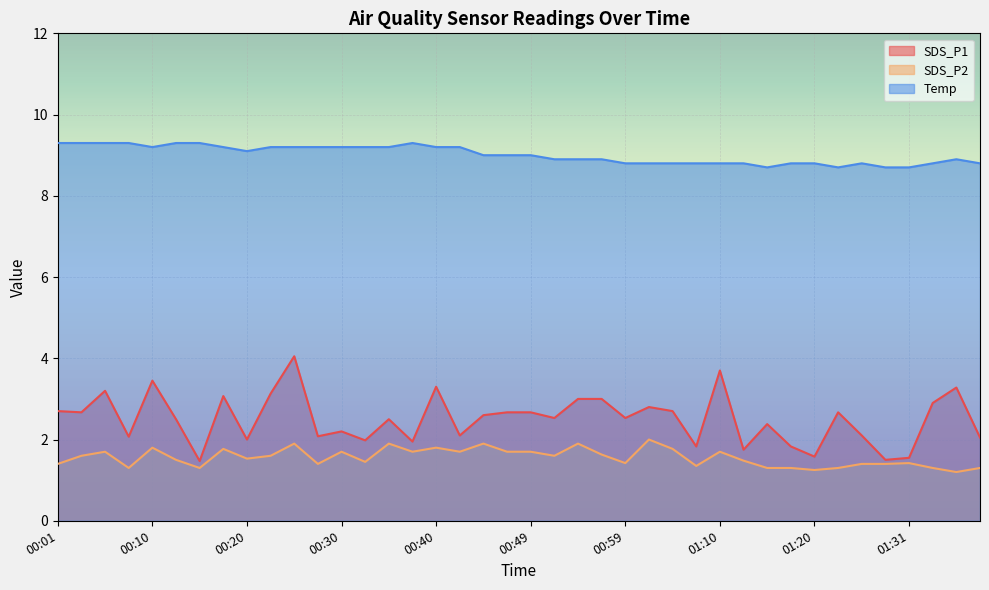

Which label corresponds to the smallest value in the chart?

01:36